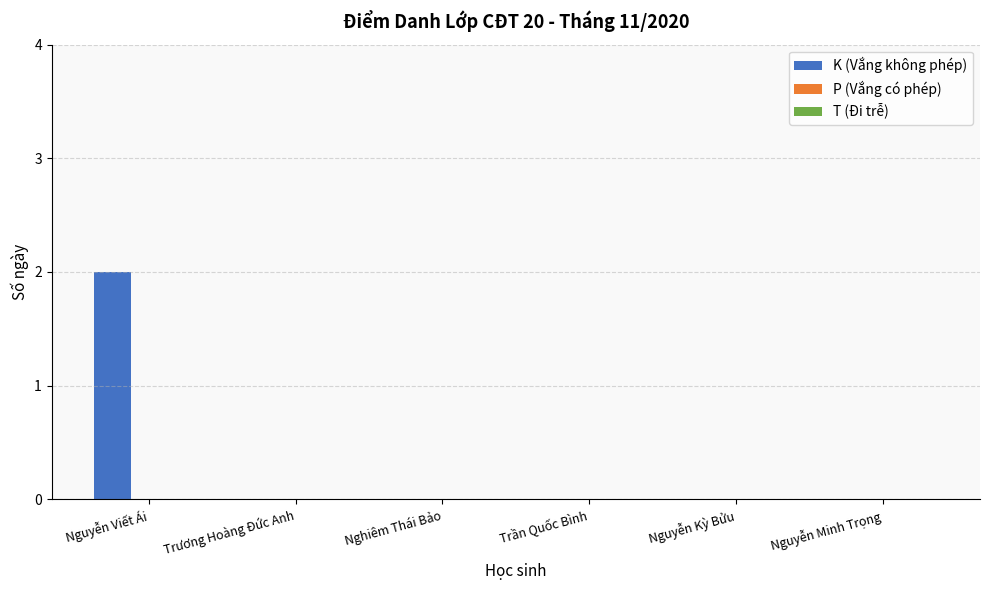

What is the maximum value shown in the chart?

2